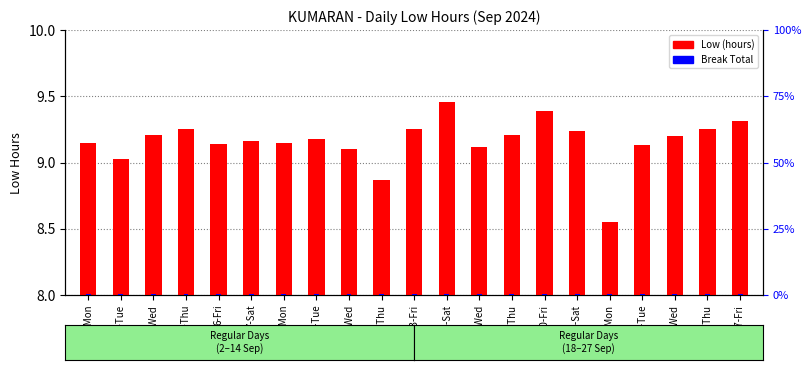

Which has a higher value, 4-Wed or 2-Mon?

4-Wed